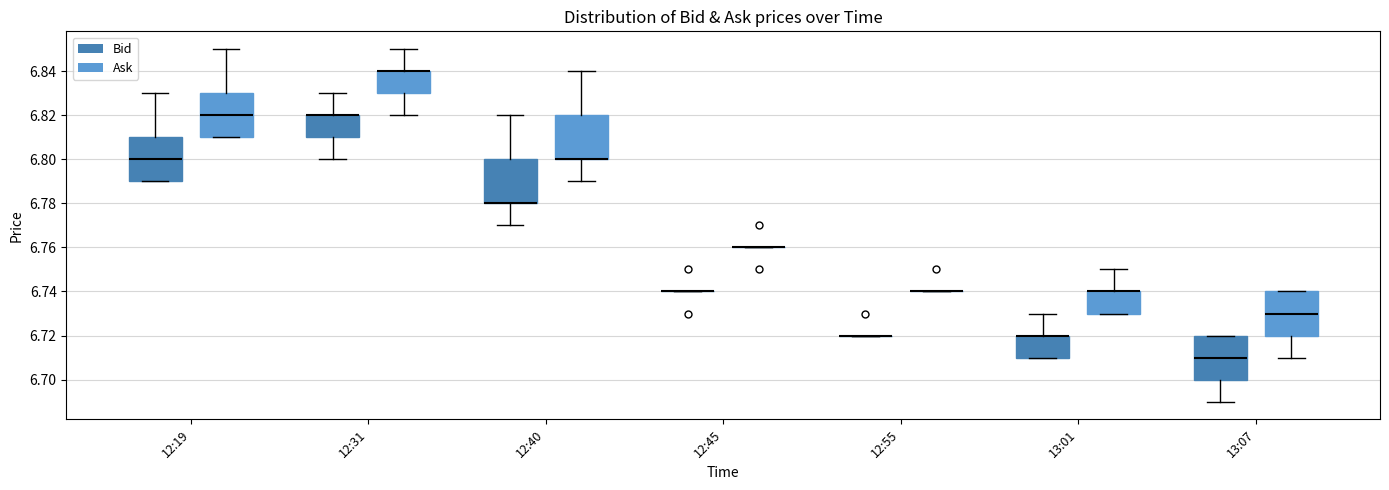

Reading left to right, transcribe this box plot: for each box, give where its median line is, the range the box spans, and where its two whiskers end, as read against the y-axis. The values are not printed on the chart, so give them approximately, as read against the axis.

12:19 (Bid): median 6.80, box 6.79 to 6.81, whiskers 6.79 to 6.83
12:19 (Ask): median 6.82, box 6.81 to 6.83, whiskers 6.81 to 6.85
12:31 (Bid): median 6.82 (drawn on the box's upper edge), box 6.81 to 6.82, whiskers 6.80 to 6.83
12:31 (Ask): median 6.84 (drawn on the box's upper edge), box 6.83 to 6.84, whiskers 6.82 to 6.85
12:40 (Bid): median 6.78 (drawn on the box's lower edge), box 6.78 to 6.80, whiskers 6.77 to 6.82
12:40 (Ask): median 6.80 (drawn on the box's lower edge), box 6.80 to 6.82, whiskers 6.79 to 6.84
12:45 (Bid): box collapsed to a line at 6.74, whiskers 6.74 to 6.74
12:45 (Ask): box collapsed to a line at 6.76, whiskers 6.76 to 6.76
12:55 (Bid): box collapsed to a line at 6.72, whiskers 6.72 to 6.72
12:55 (Ask): box collapsed to a line at 6.74, whiskers 6.74 to 6.74
13:01 (Bid): median 6.72 (drawn on the box's upper edge), box 6.71 to 6.72, whiskers 6.71 to 6.73
13:01 (Ask): median 6.74 (drawn on the box's upper edge), box 6.73 to 6.74, whiskers 6.73 to 6.75
13:07 (Bid): median 6.71, box 6.70 to 6.72, whiskers 6.69 to 6.72
13:07 (Ask): median 6.73, box 6.72 to 6.74, whiskers 6.71 to 6.74